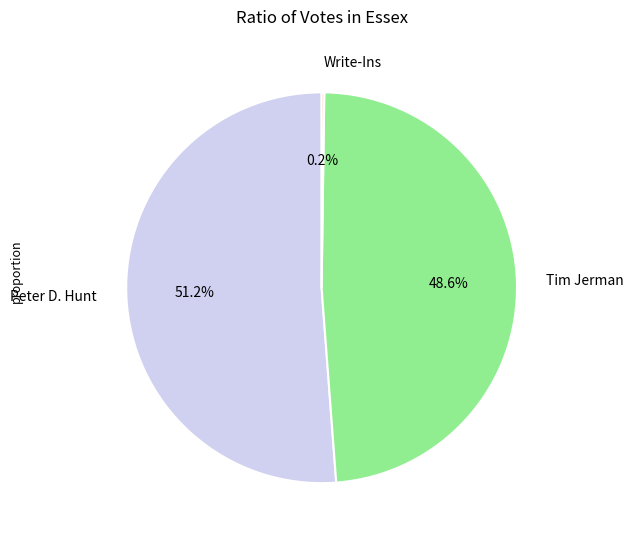

True or false: Peter D. Hunt accounts for 51% of the total.

True